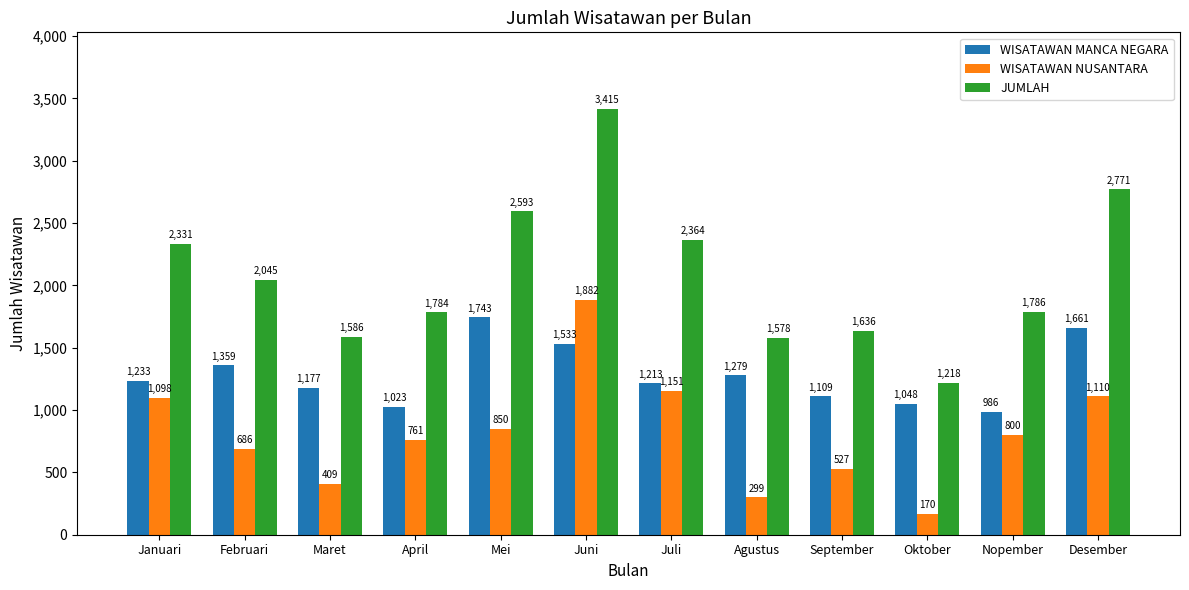

At which label is WISATAWAN MANCA NEGARA closest to 1364?

Februari